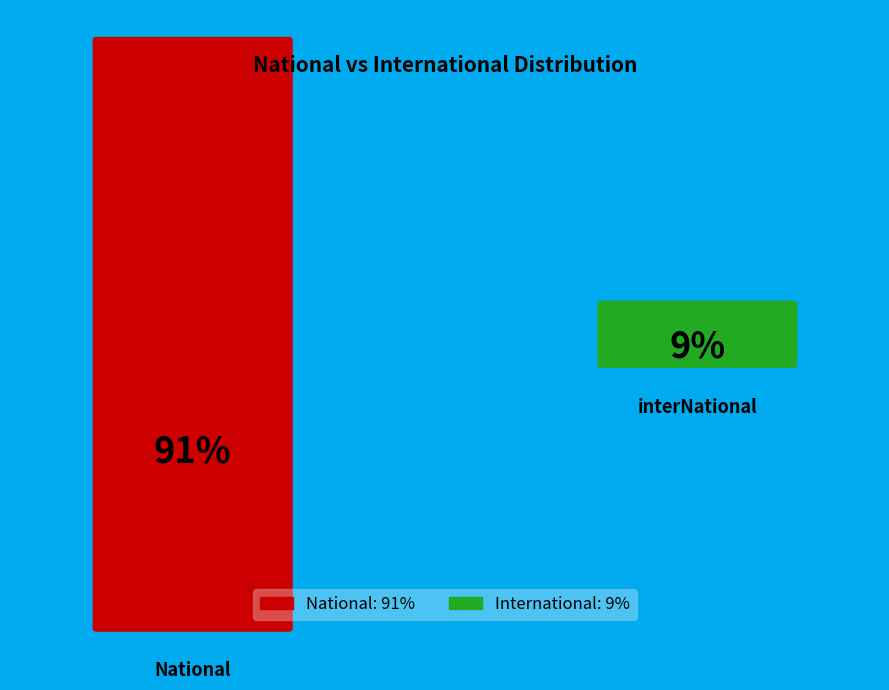

Does international account for over 50% of the chart?

No